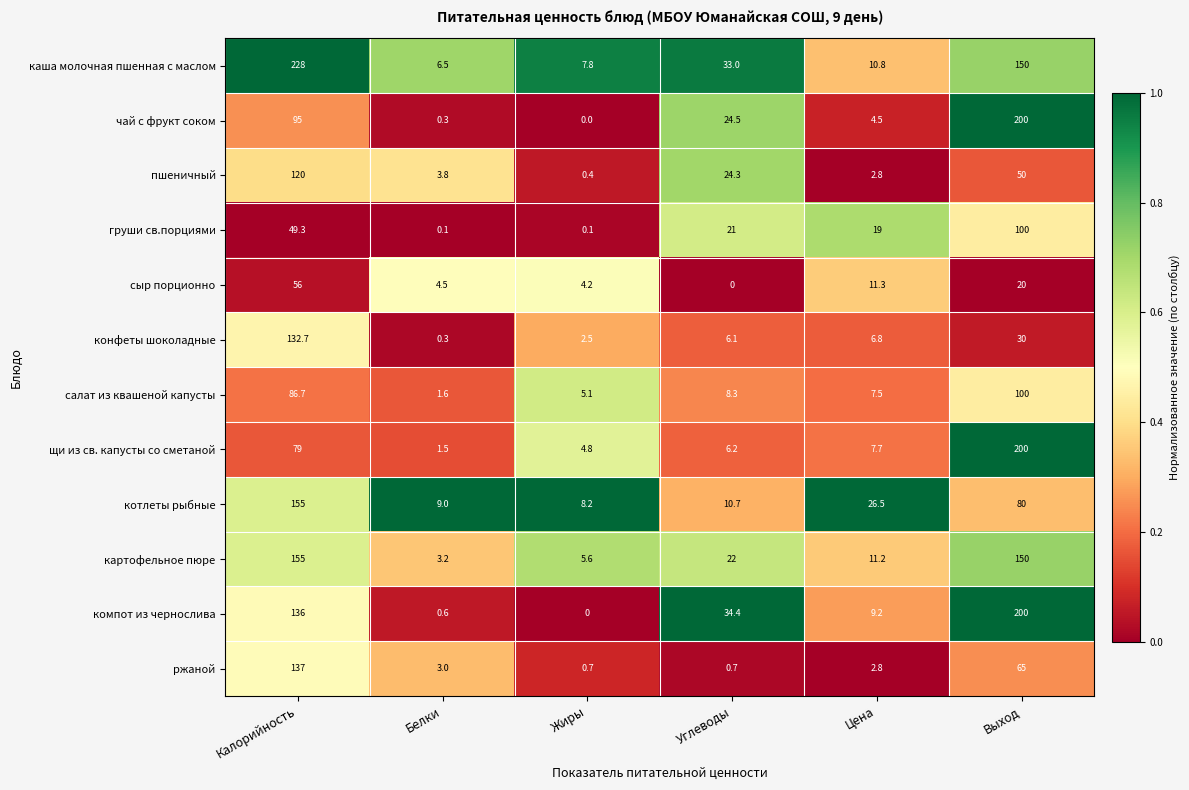

The value of конфеты шоколадные at Цена is 11.1. True or false?

False